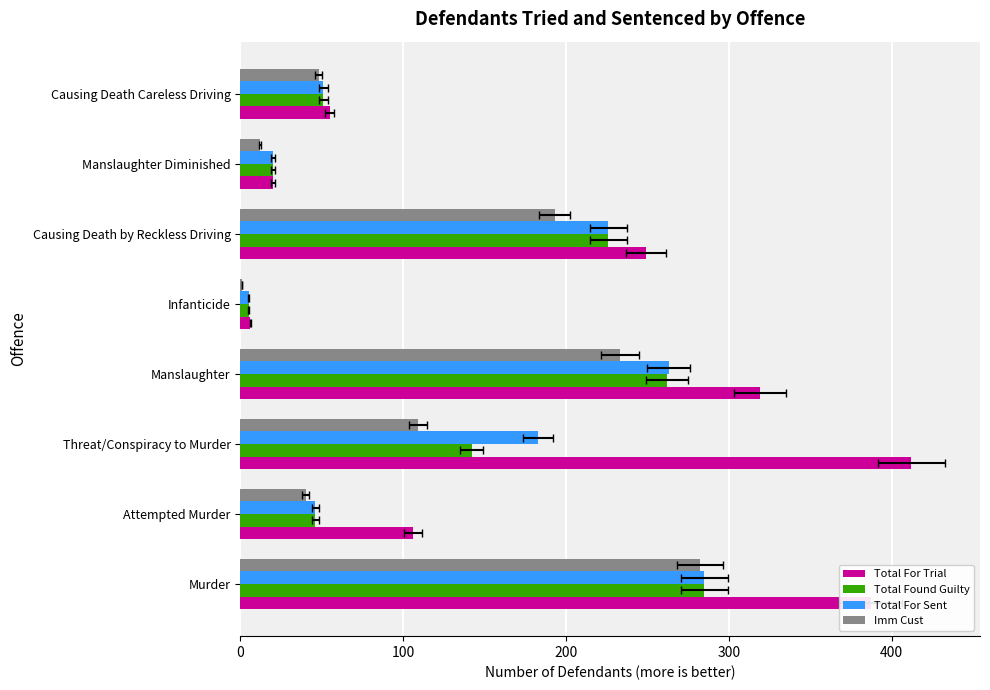

Rank the series at Manslaughter from lowest to highest value.

Imm Cust, Total Found Guilty, Total For Sent, Total For Trial